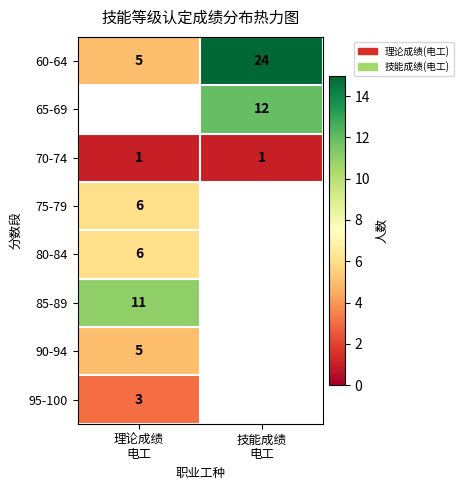

What is the lowest value of the 60-64 series?

5